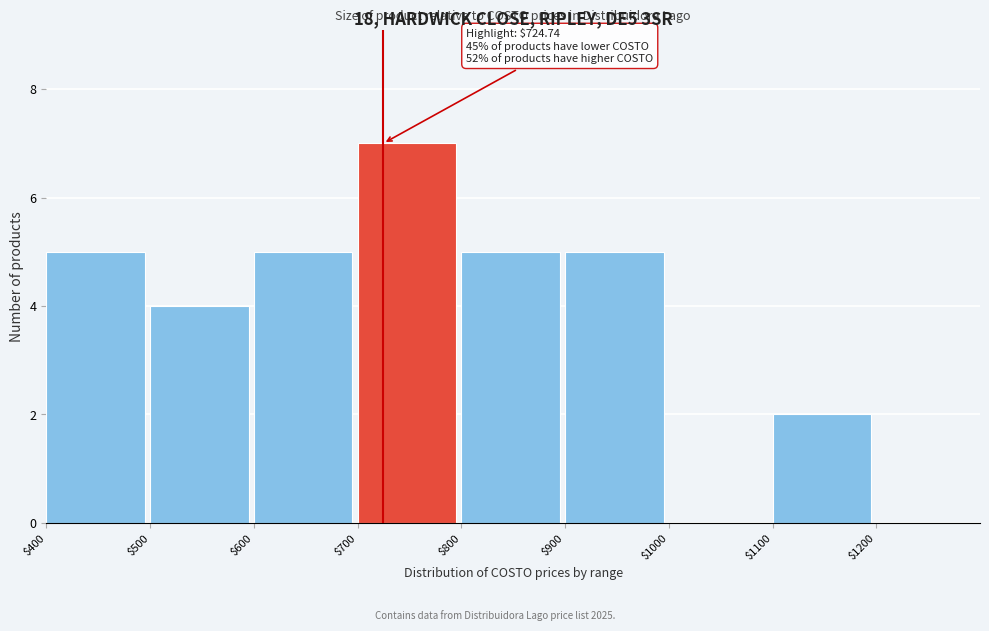

Over which range of the x-axis is the bar tallest?

700 to 800